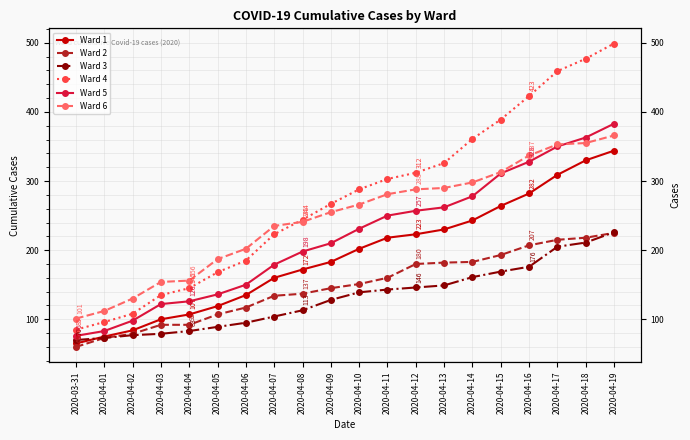

What is the spread (max minus min) of values at 2020-04-10?

149